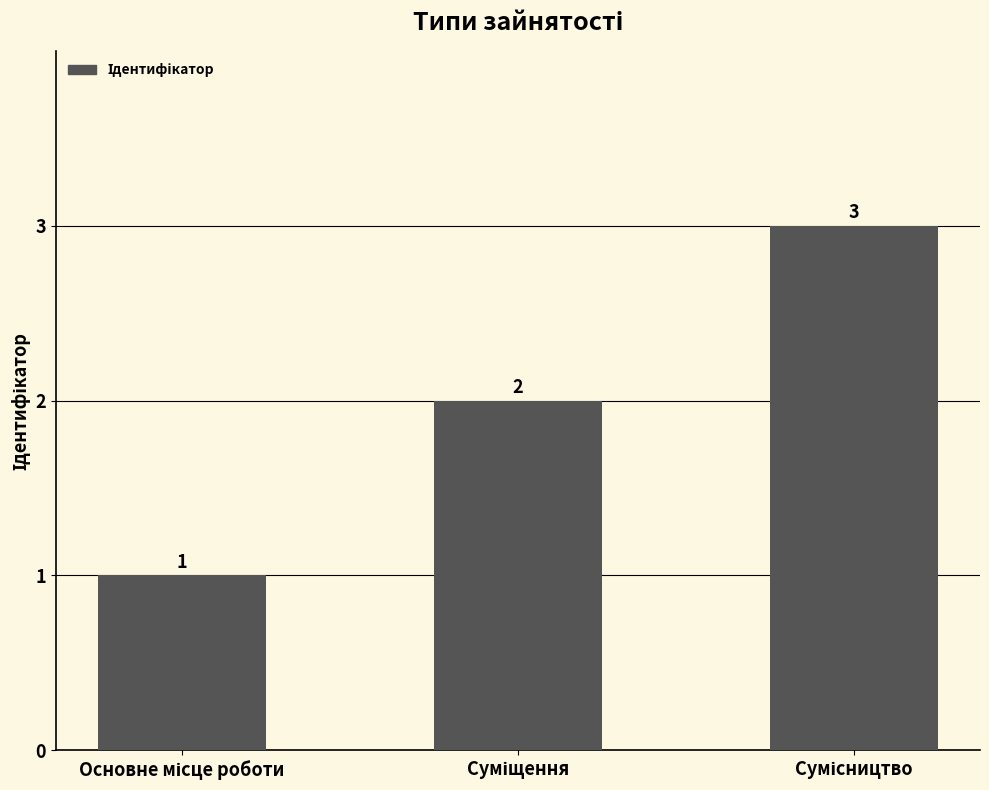

How many bars are there in total?

3